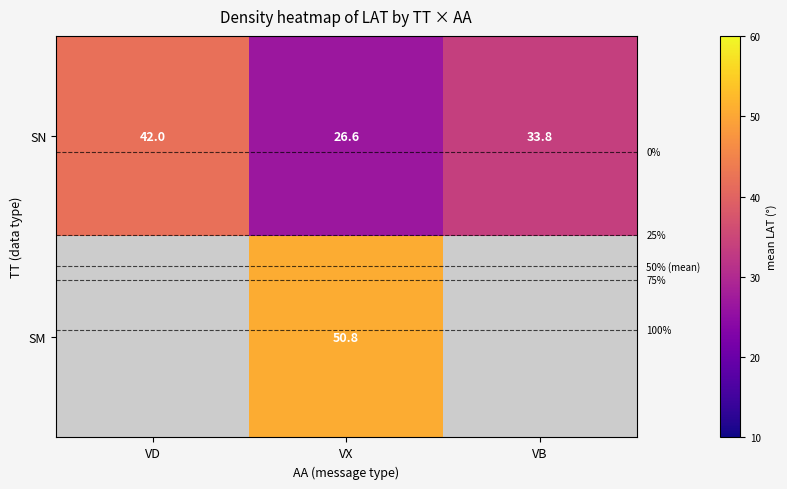

At VX, list the series in order from smallest to largest.

SN, SM